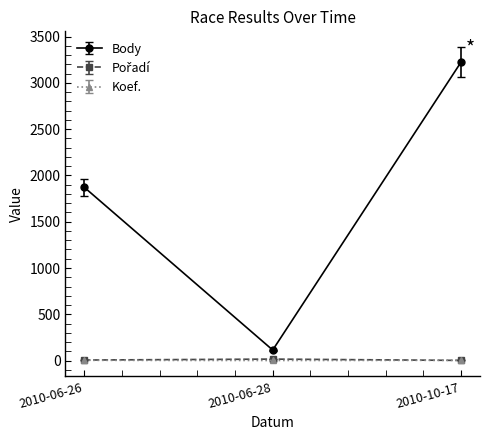

The Body series shows 1234 at 2010-06-26. True or false?

False